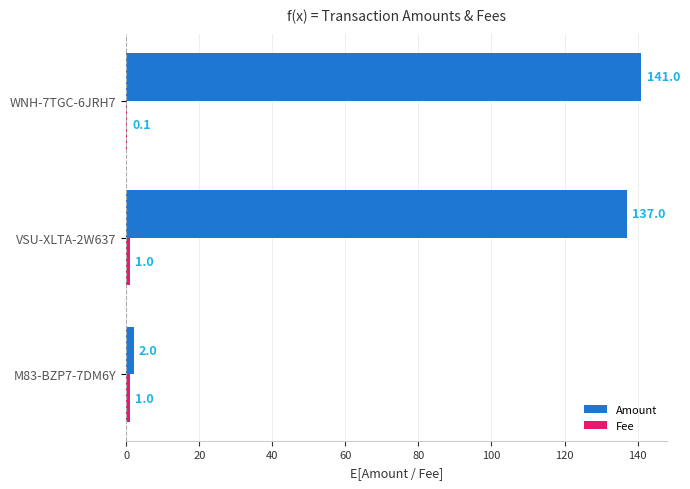

Is it true that Amount equals 239.9 at VSU-XLTA-2W637?

False